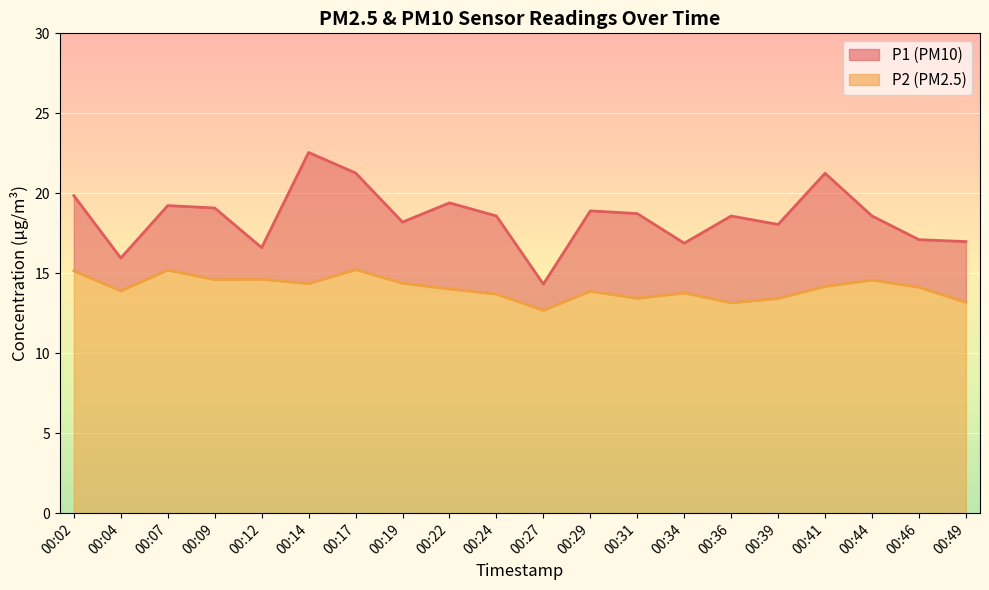

What are all the series names shown in the legend?

P1, P2